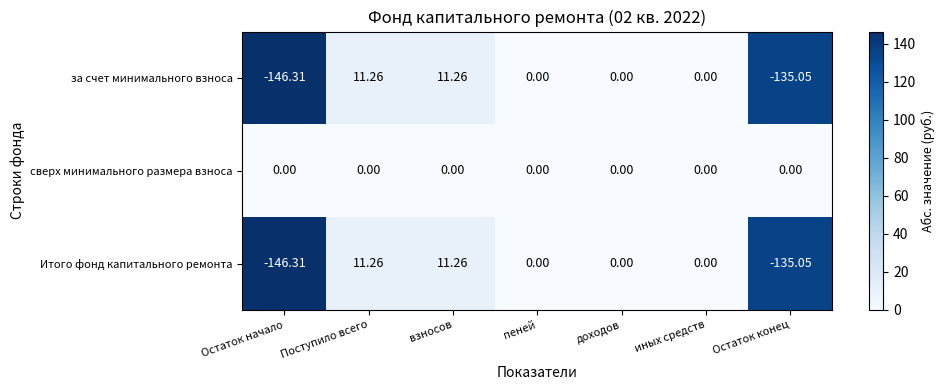

Where does the за счет минимального взноса series first go above 0?

Поступило всего